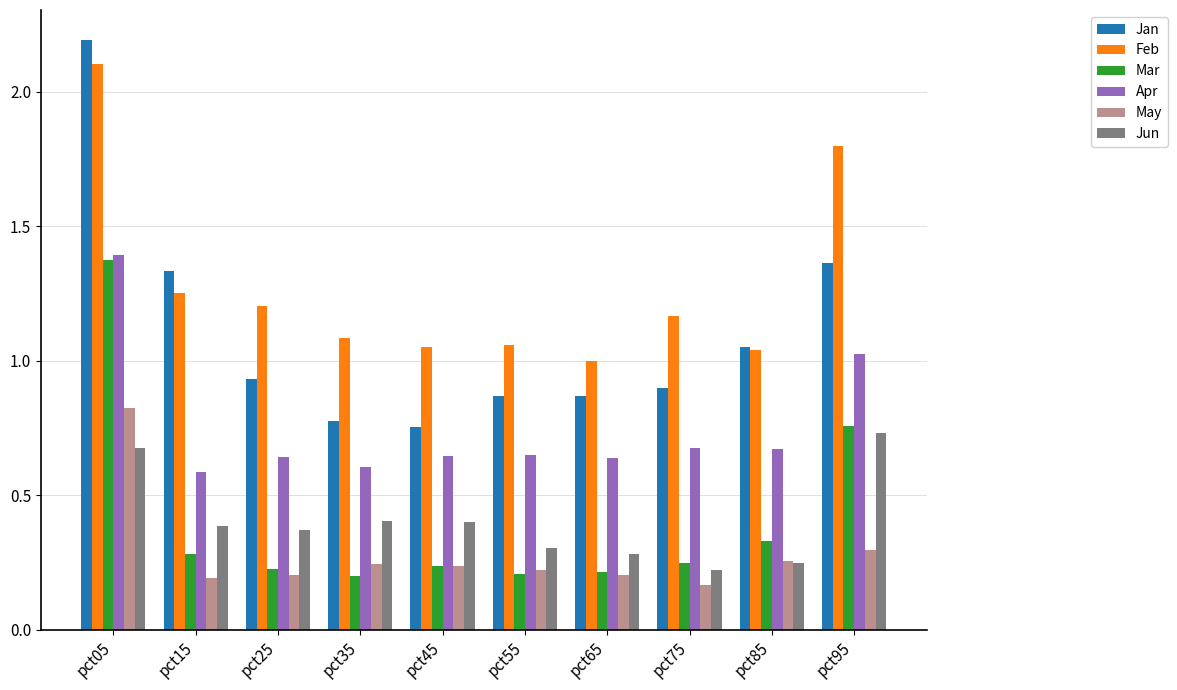

Does the chart contain stacked bars?

No